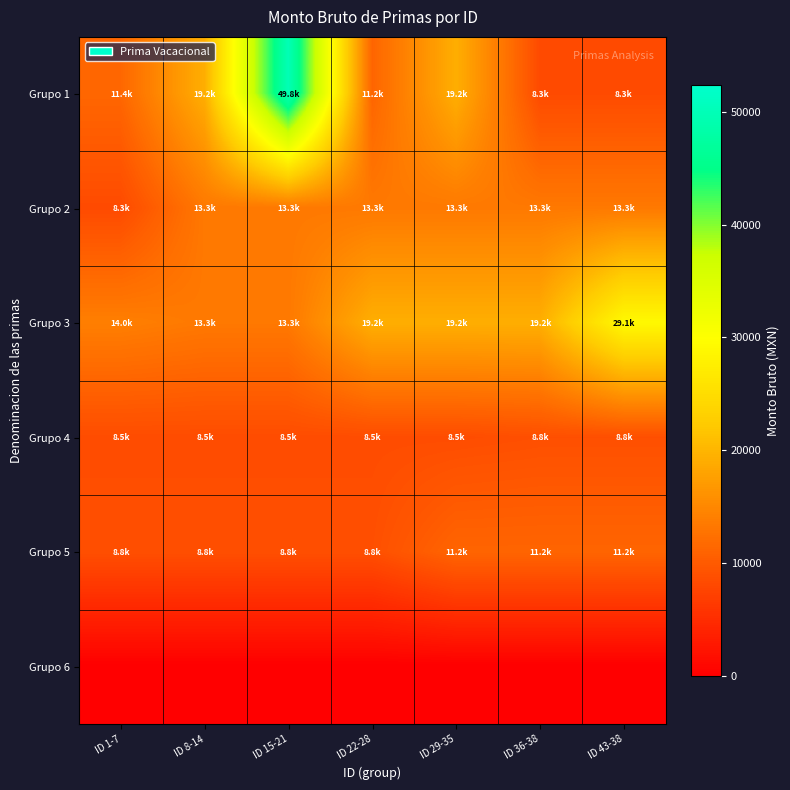

At ID 1-7, list the series in order from smallest to largest.

Grupo 6, Grupo 2, Grupo 4, Grupo 5, Grupo 1, Grupo 3